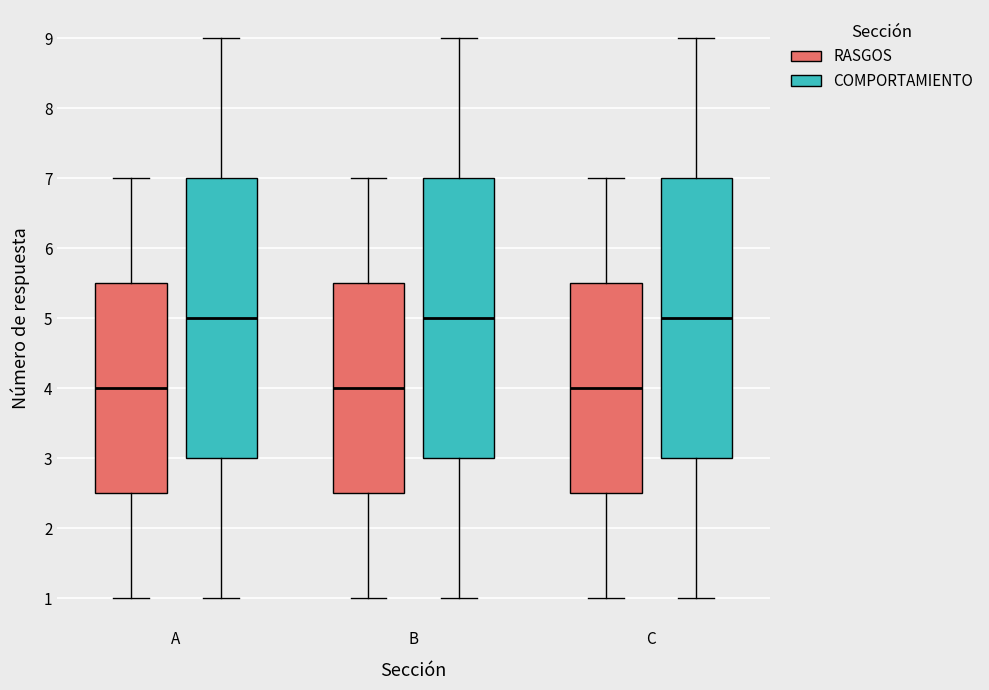

Reading left to right, read every box against the y-axis: the position of its median line, the range the box covers, and the ends of its whiskers. The values are not printed on the chart, so give them approximately, as read against the axis.

A (RASGOS): median 4.0, box 2.5 to 5.5, whiskers 1.0 to 7.0
A (COMPORTAMIENTO): median 5.0, box 3.0 to 7.0, whiskers 1.0 to 9.0
B (RASGOS): median 4.0, box 2.5 to 5.5, whiskers 1.0 to 7.0
B (COMPORTAMIENTO): median 5.0, box 3.0 to 7.0, whiskers 1.0 to 9.0
C (RASGOS): median 4.0, box 2.5 to 5.5, whiskers 1.0 to 7.0
C (COMPORTAMIENTO): median 5.0, box 3.0 to 7.0, whiskers 1.0 to 9.0